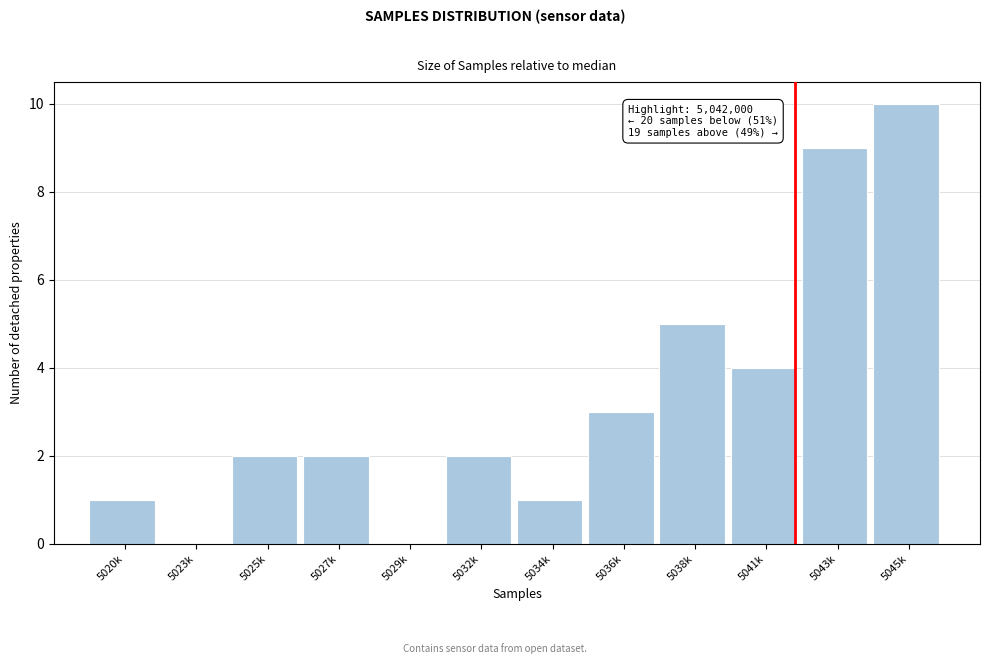

Reading left to right, list all the values displayed in this chart.

5020k=1	5023k=0	5025k=2	5027k=2	5029k=0	5032k=2	5034k=1	5036k=3	5038k=5	5041k=4	5043k=9	5045k=10